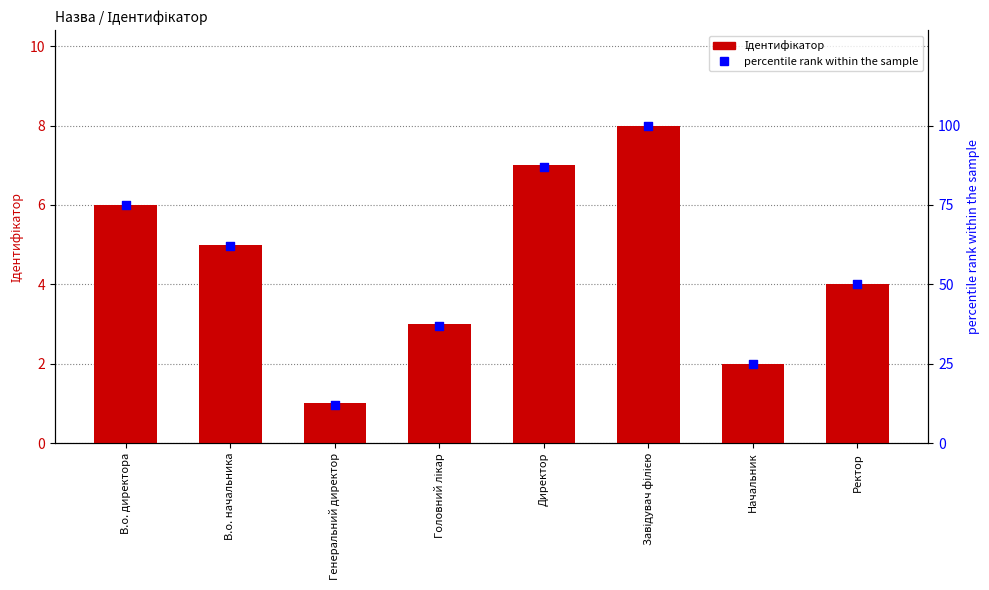

What are all the series names shown in the legend?

Ідентифікатор, percentile rank within the sample